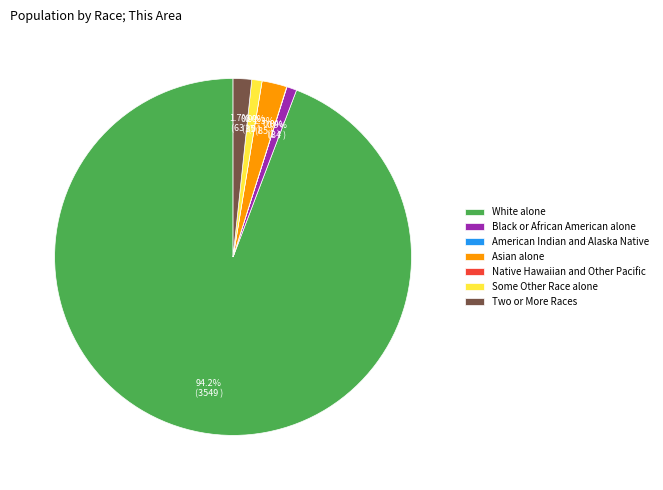

Which category accounts for the majority?

White alone